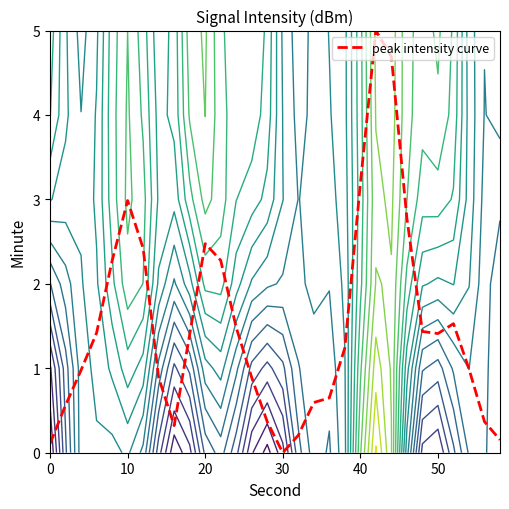

Reading left to right, what are all the values shown in this chart?

0.1	0.6	1.0	1.4	2.3	3.0	2.4	0.9	0.3	1.4	2.5	2.3	1.5	0.9	0.4	0.0	0.2	0.6	0.6	1.2	3.2	5.0	4.7	2.8	1.4	1.4	1.5	1.0	0.4	0.2